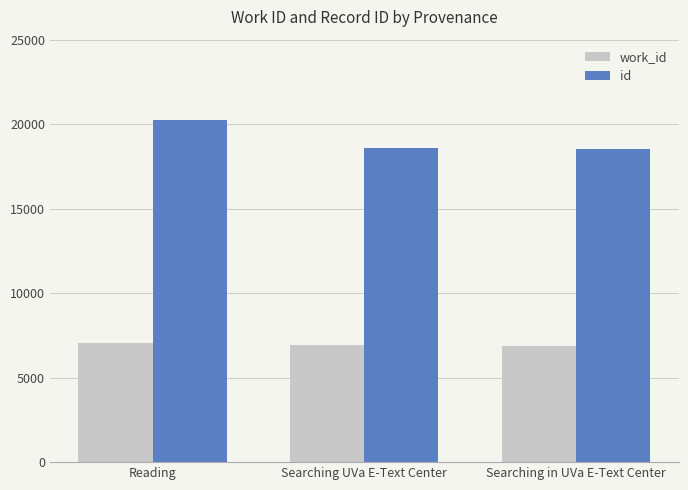

Which series has the widest spread of values?

id